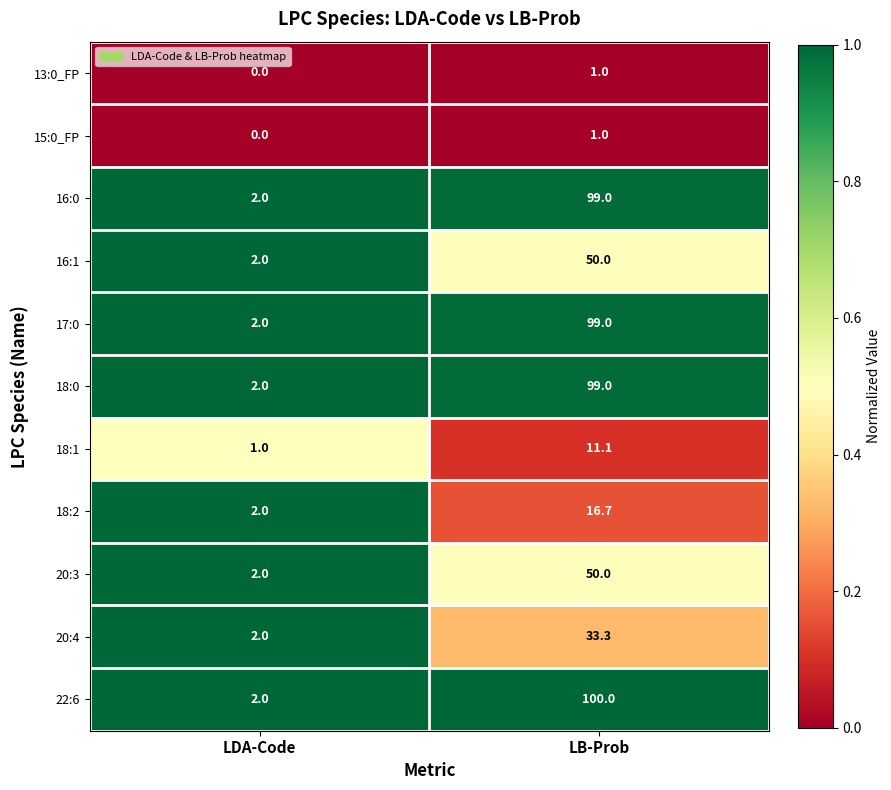

Between LDA-Code and LB-Prob, which series saw the biggest shift?

22:6